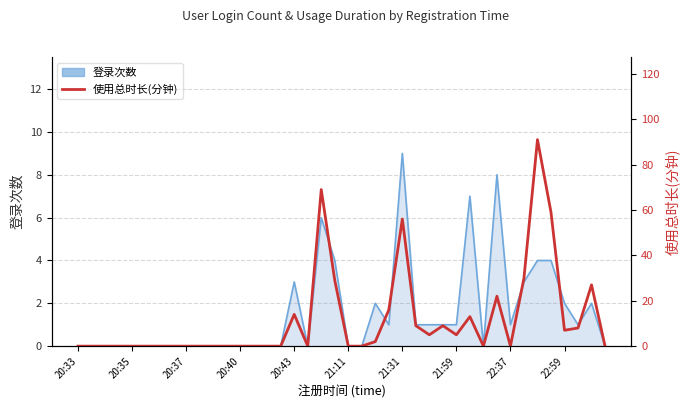

What is the average value?

12